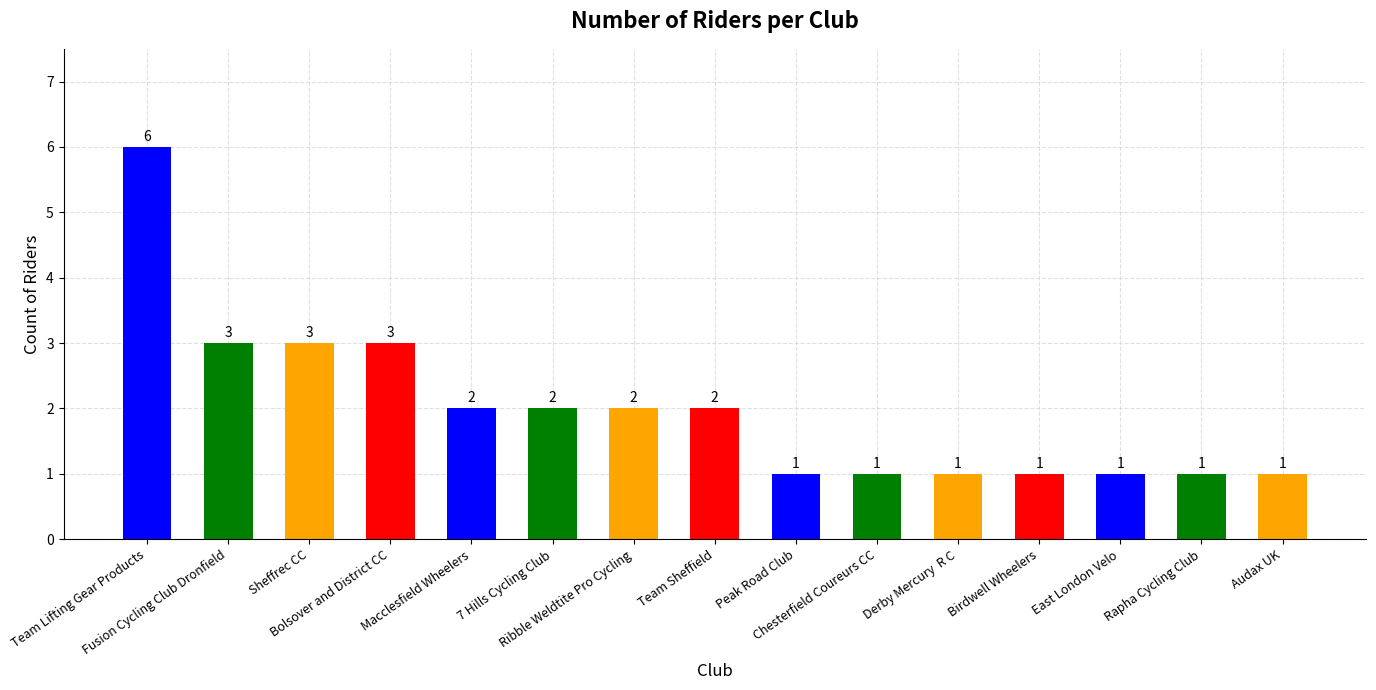

What is the difference between the maximum and minimum values?

5